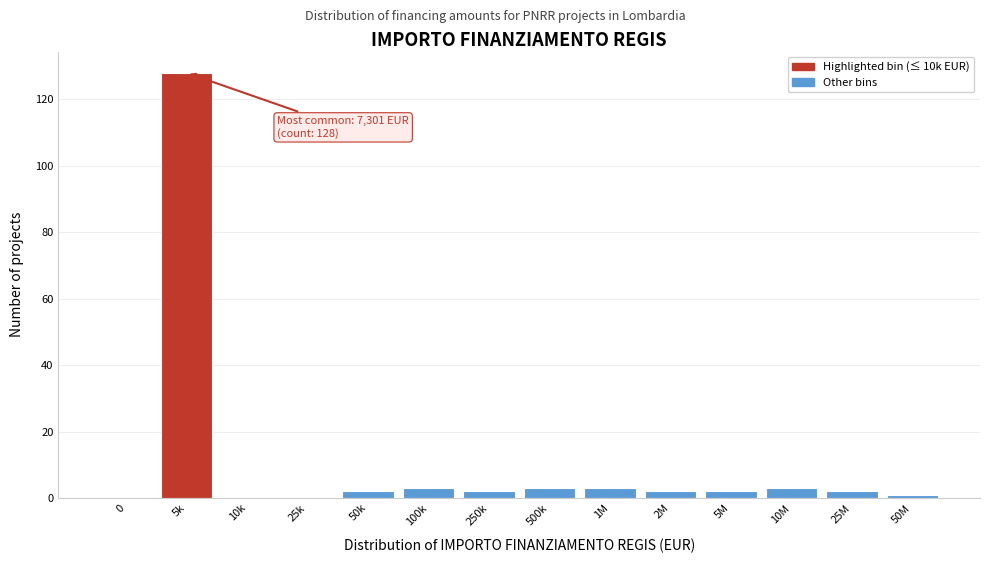

Reading left to right, list all the values displayed in this chart.

0=0	5k=128	10k=0	25k=0	50k=2	100k=3	250k=2	500k=3	1M=3	2M=2	5M=2	10M=3	25M=2	50M=1